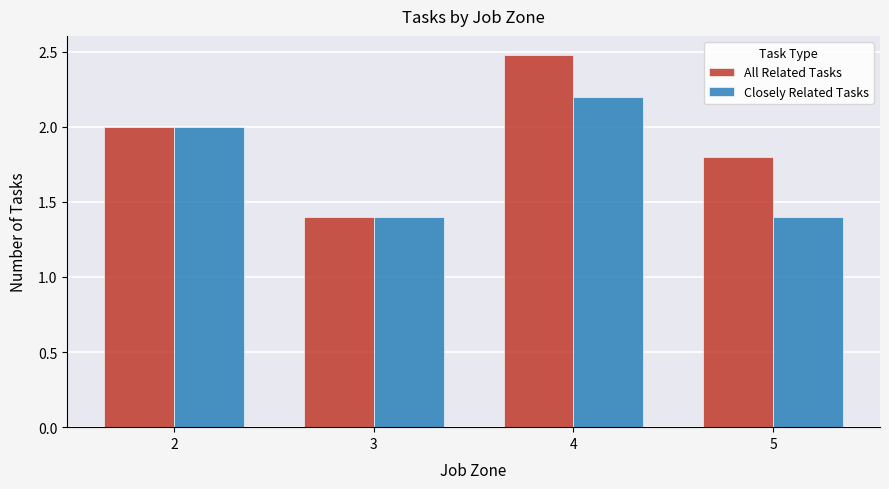

Rank the series by their maximum value, from lowest to highest.

Closely Related Tasks, All Related Tasks